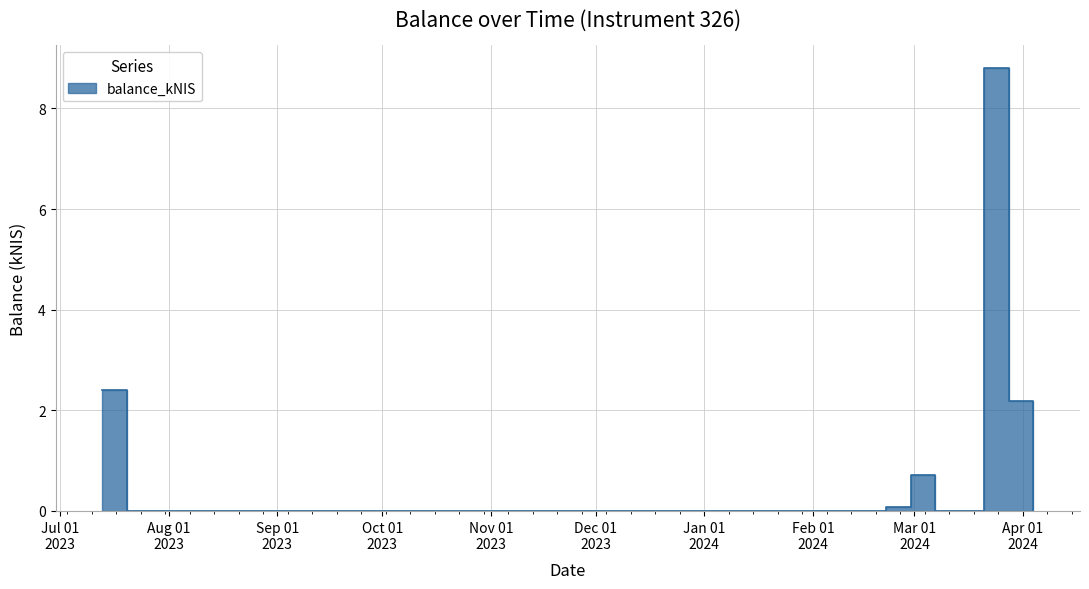

Which category has the lowest value across all series?

2023-07-20